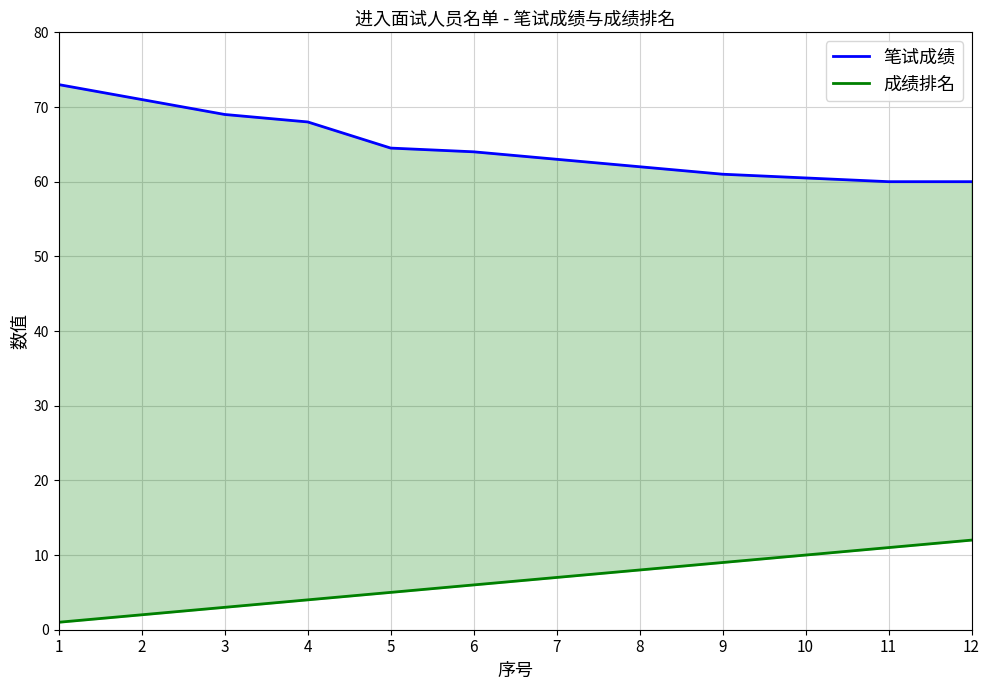

Read the 笔试成绩 value at 7.

63.0